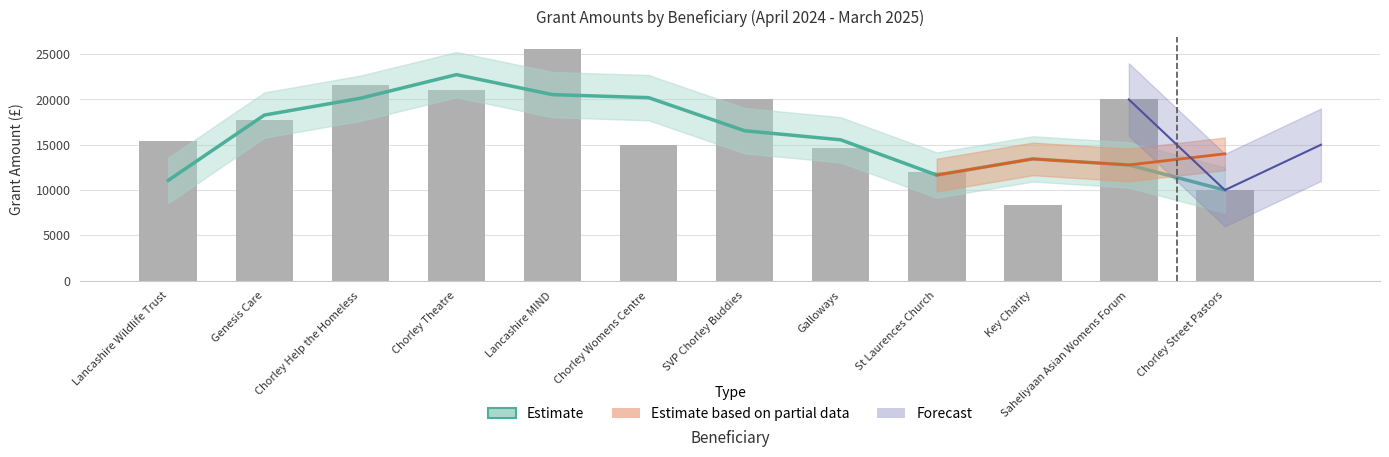

True or false: Estimate has a value of 5639.7 at Chorley Street Pastors.

False